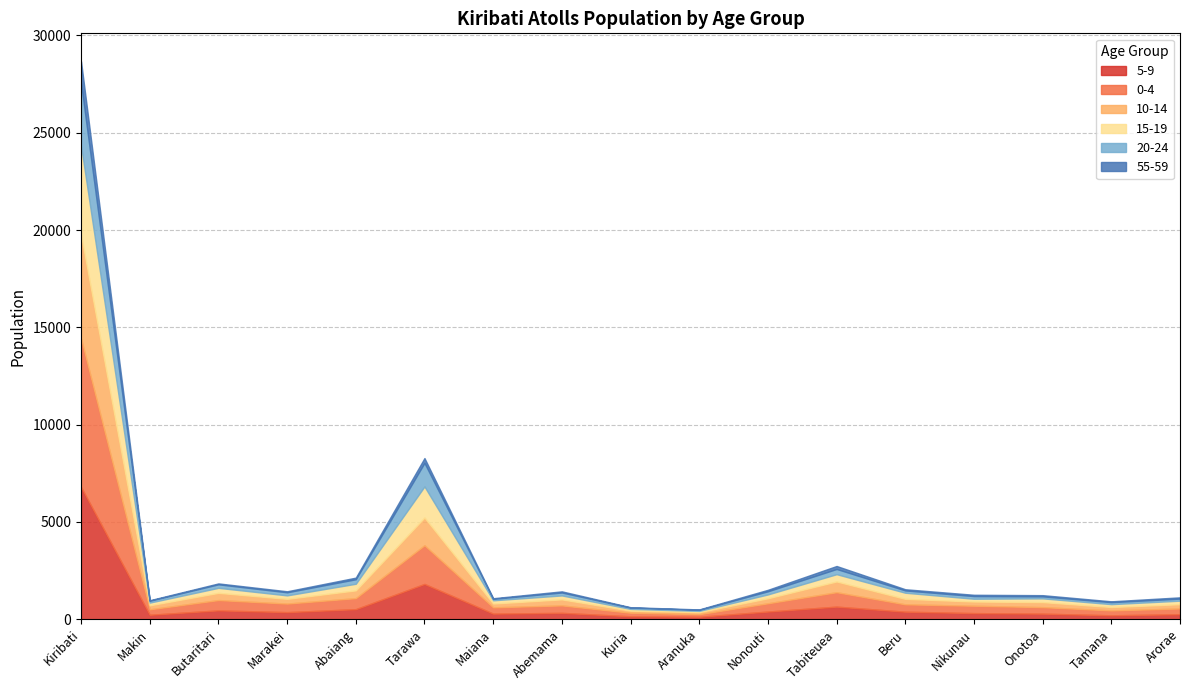

At which category does the chart reach its peak across all series?

Kiribati